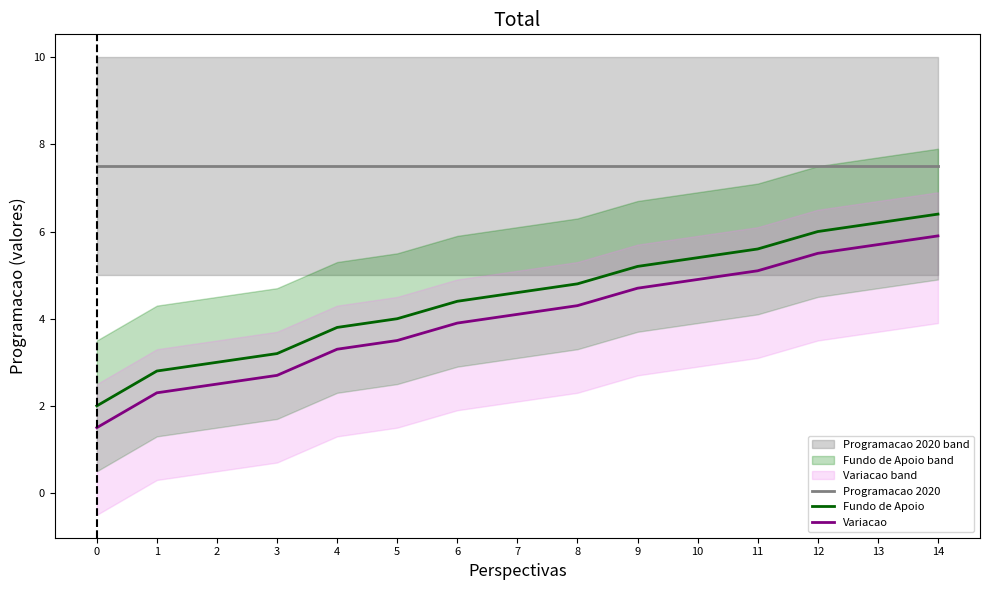

What is the minimum value shown in the chart?

1.5